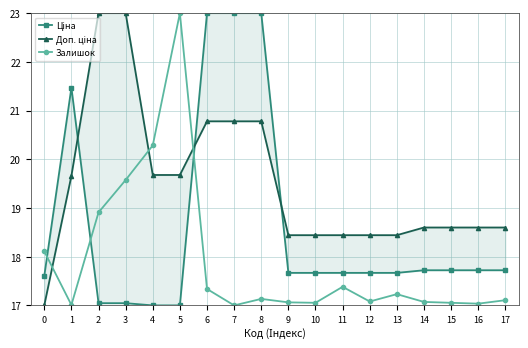

Reading left to right, what are all the values shown in this chart?

Ціна: 17.6	21.5	17.0	17.0	17.0	17.0	23.0	23.0	23.0	17.7	17.7	17.7	17.7	17.7	17.7	17.7	17.7	17.7
Доп. ціна: 17.0	19.7	23.0	23.0	19.7	19.7	20.8	20.8	20.8	18.4	18.4	18.4	18.4	18.4	18.6	18.6	18.6	18.6
Залишок: 18.1	17.0	18.9	19.6	20.3	23.0	17.3	17.0	17.1	17.1	17.1	17.4	17.1	17.2	17.1	17.1	17.0	17.1